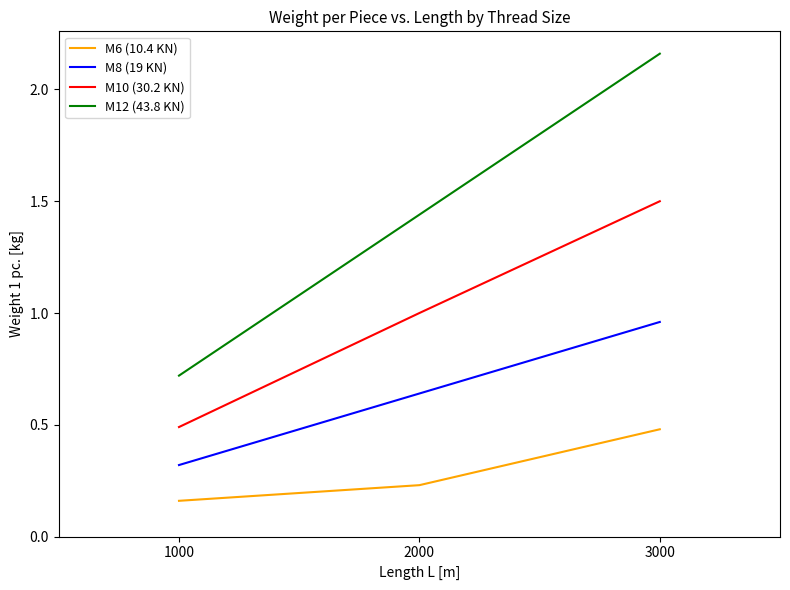

What is the lowest value of the M10 (30.2 KN) series?

0.5